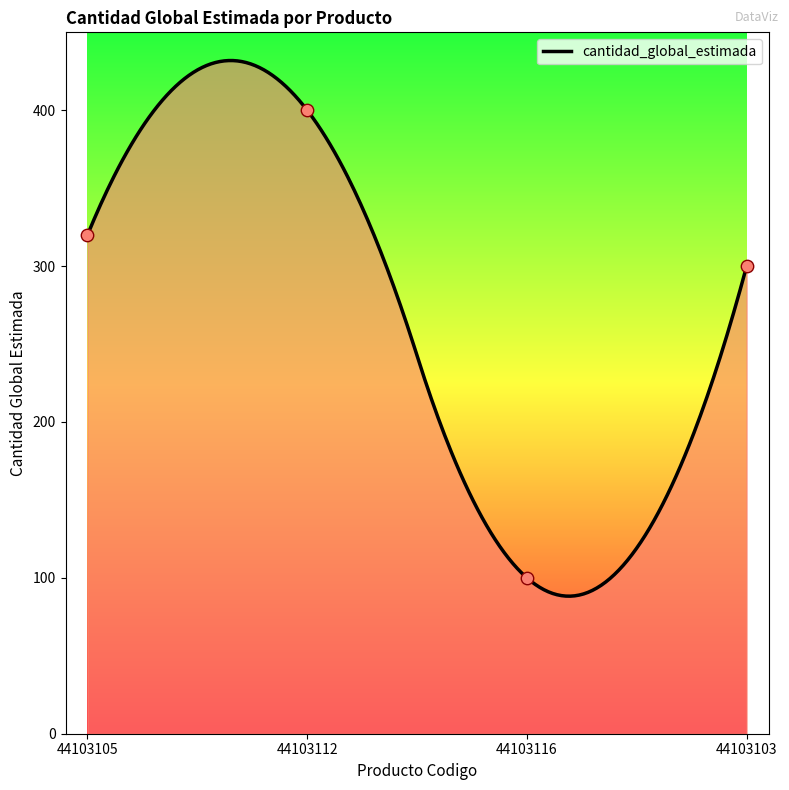

What is the change in value from 44103112 to 44103103?

-100